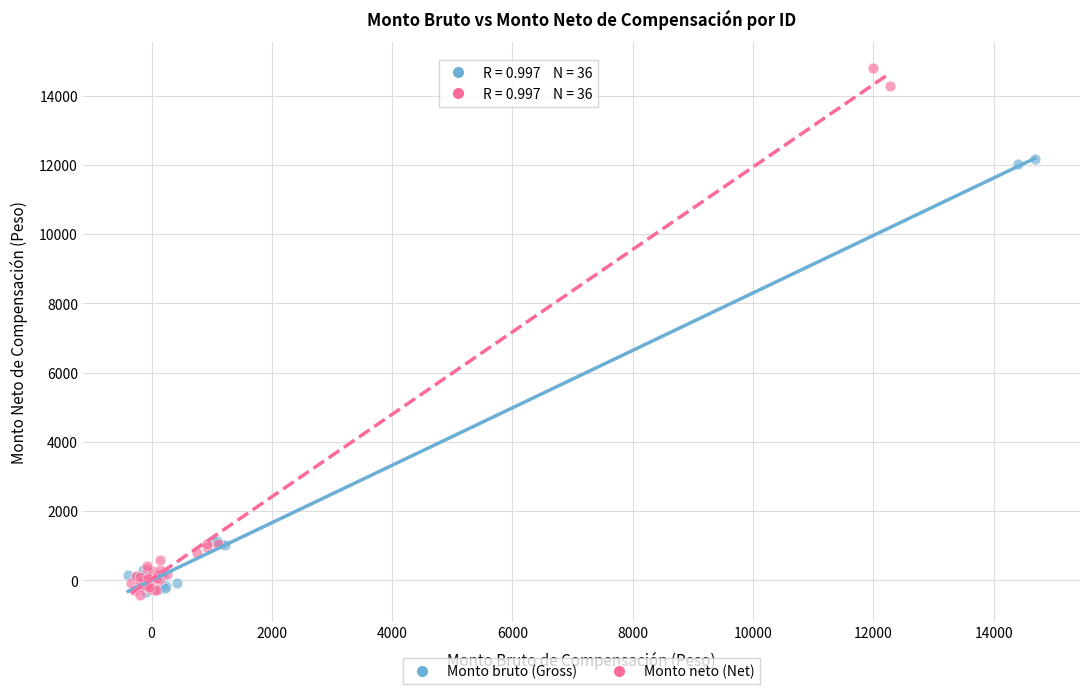

What are all the series names shown in the legend?

Monto bruto (Gross), Monto neto (Net)